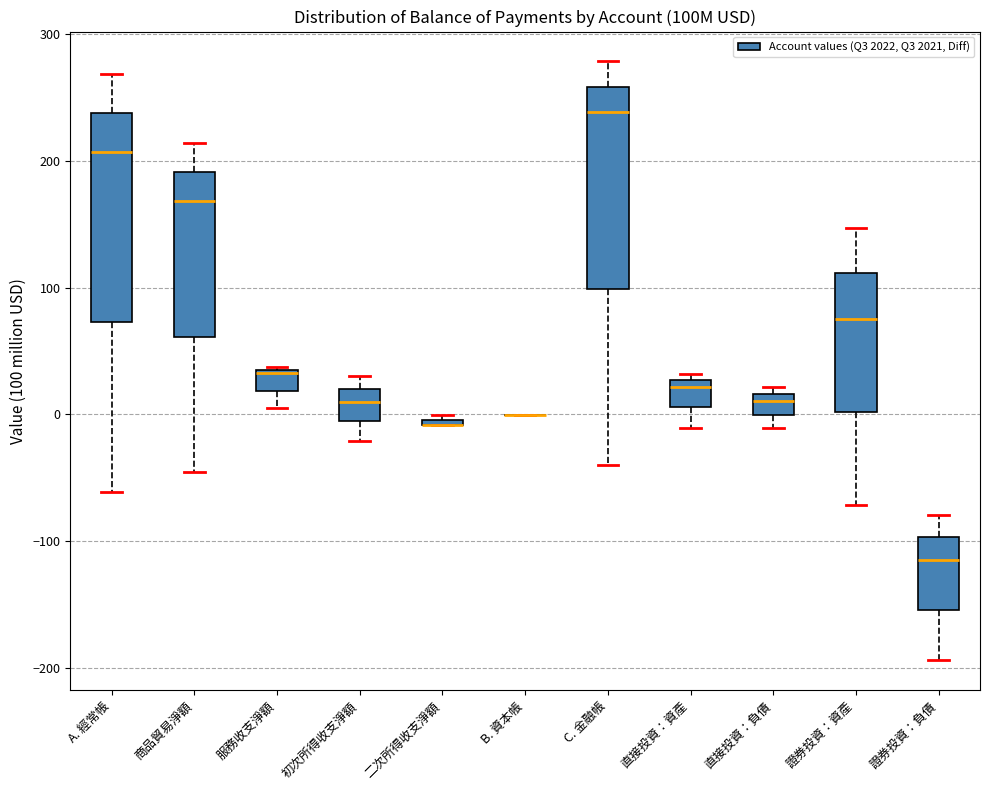

Where does the upper whisker of the box for 初次所得收支淨額 end on the y-axis? The values are not printed on the chart, so give them approximately, as read against the axis.

30